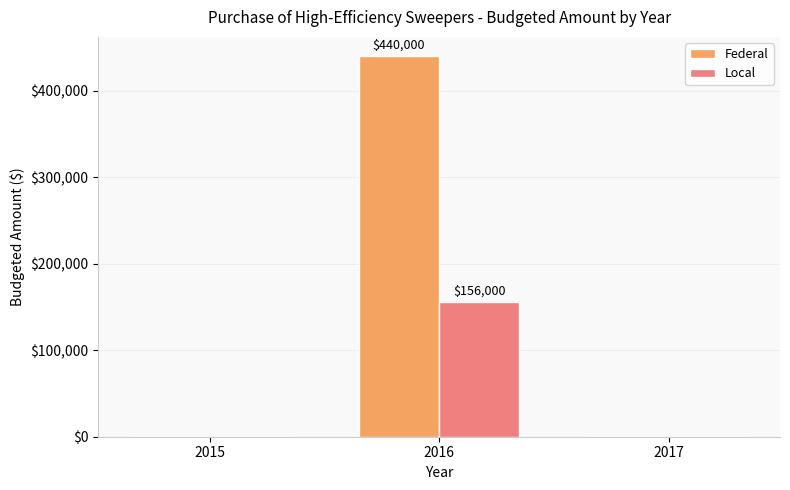

What are all the series names shown in the legend?

Federal, Local